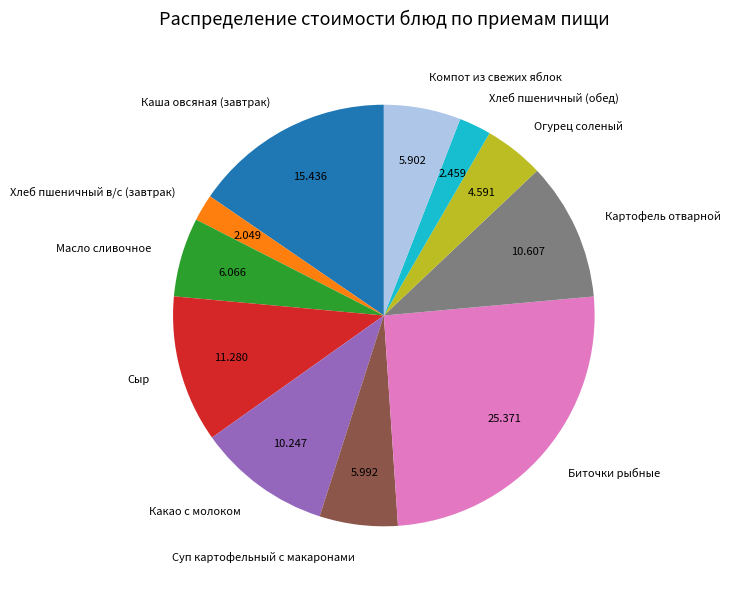

Does any single category account for the majority?

No